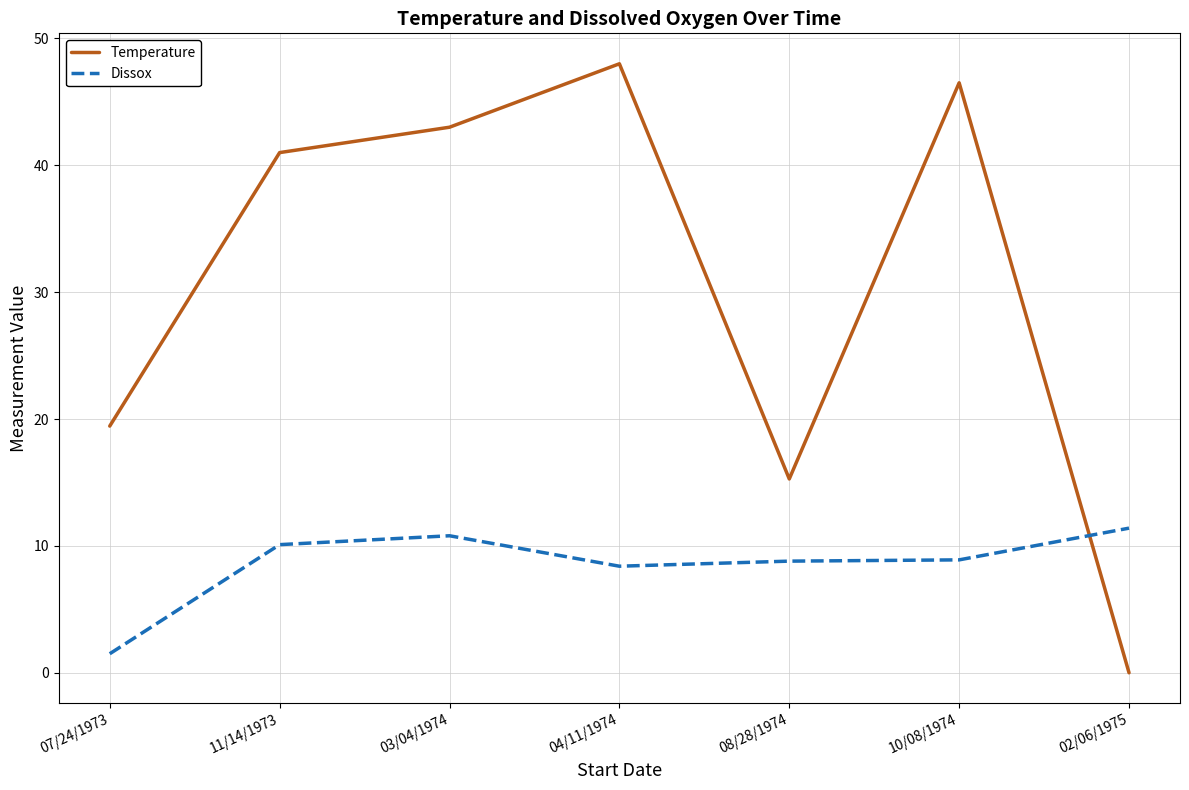

What is the difference between the maximum and minimum values in the Temperature series?

48.0